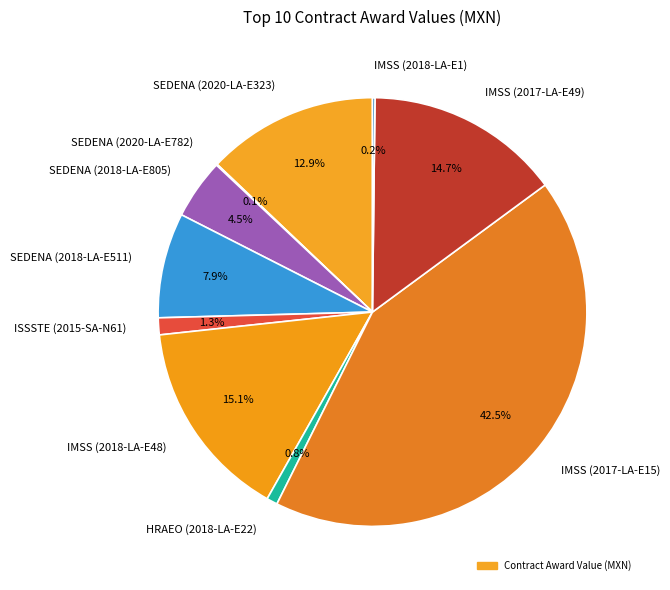

Combined, do IMSS (2017-LA-E49) and IMSS (2018-LA-E48) account for over 50%?

No